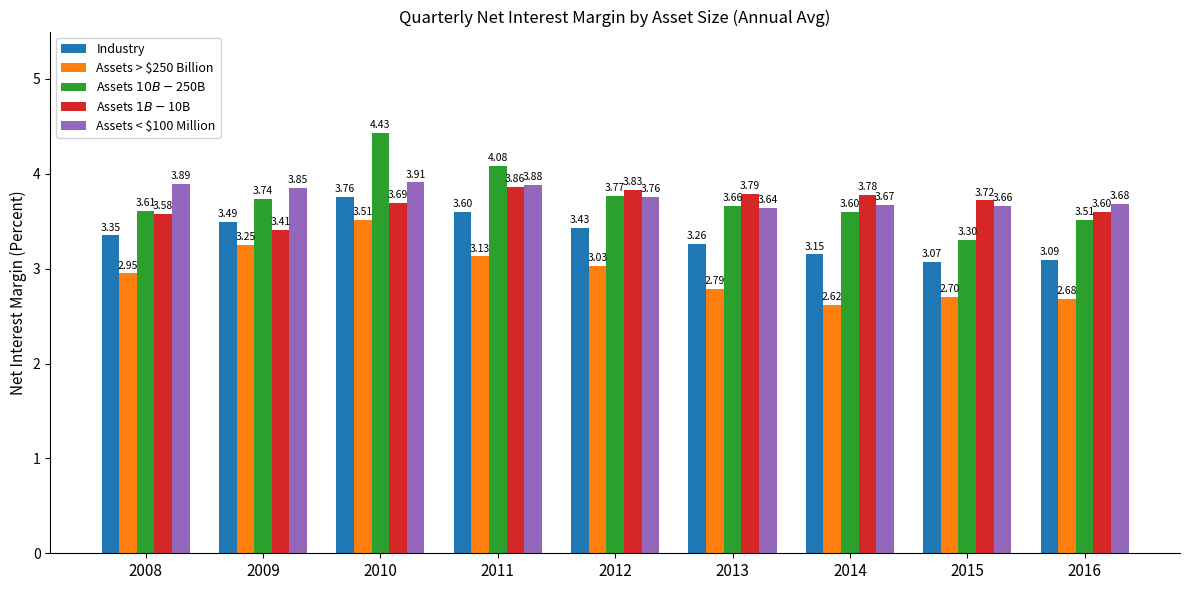

The Industry series shows 3.4 at 2012. True or false?

True